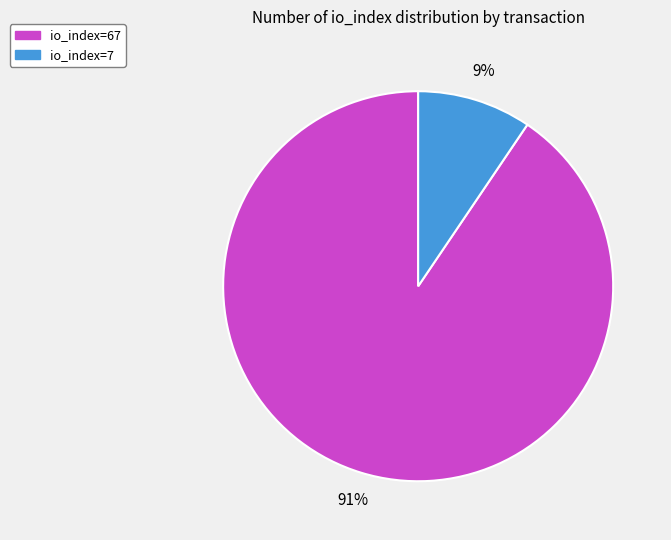

How many slices are in this pie chart?

2